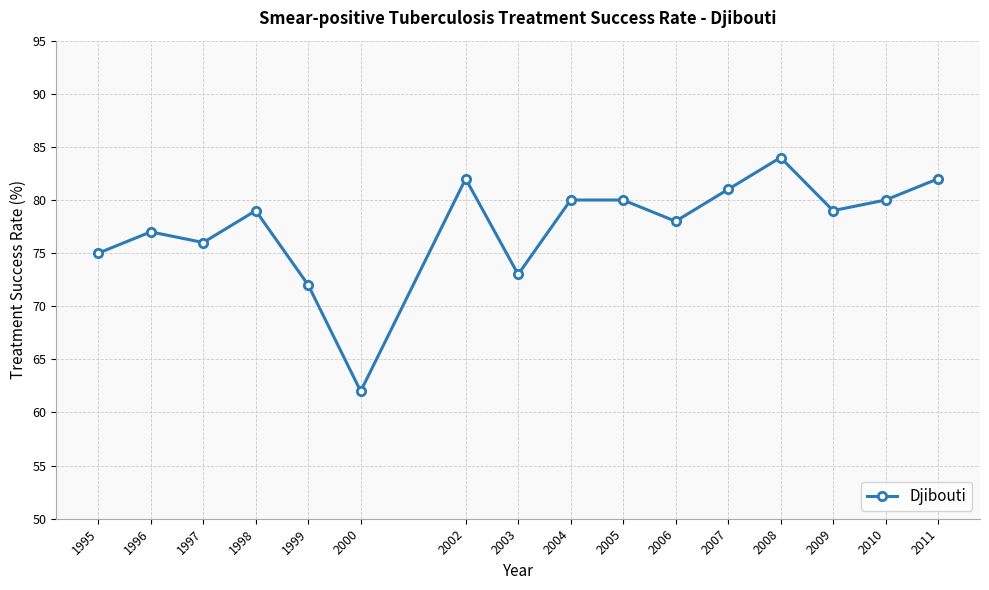

How many categories are shown in the chart?

16